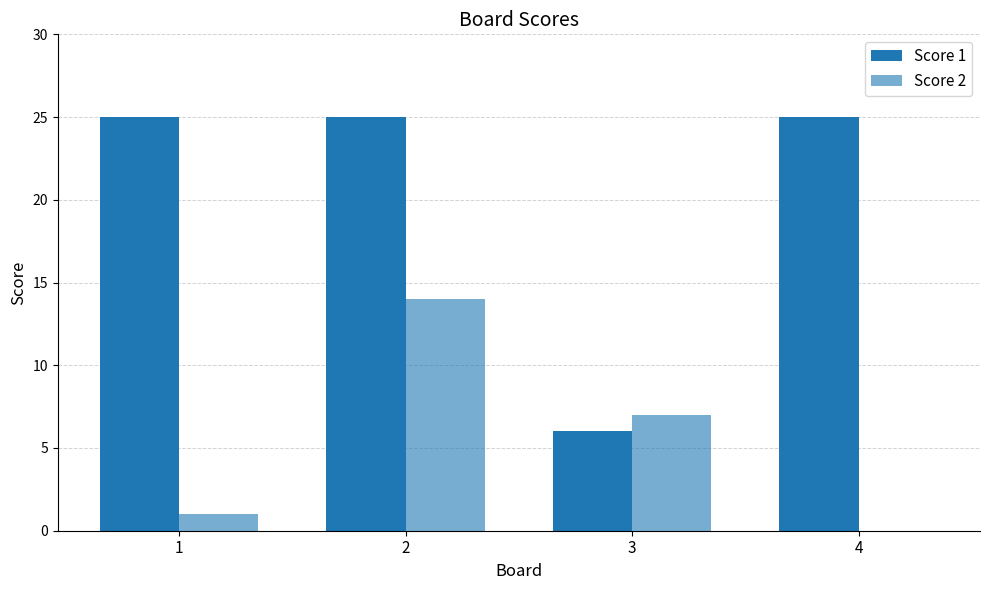

How many categories are shown in the chart?

4